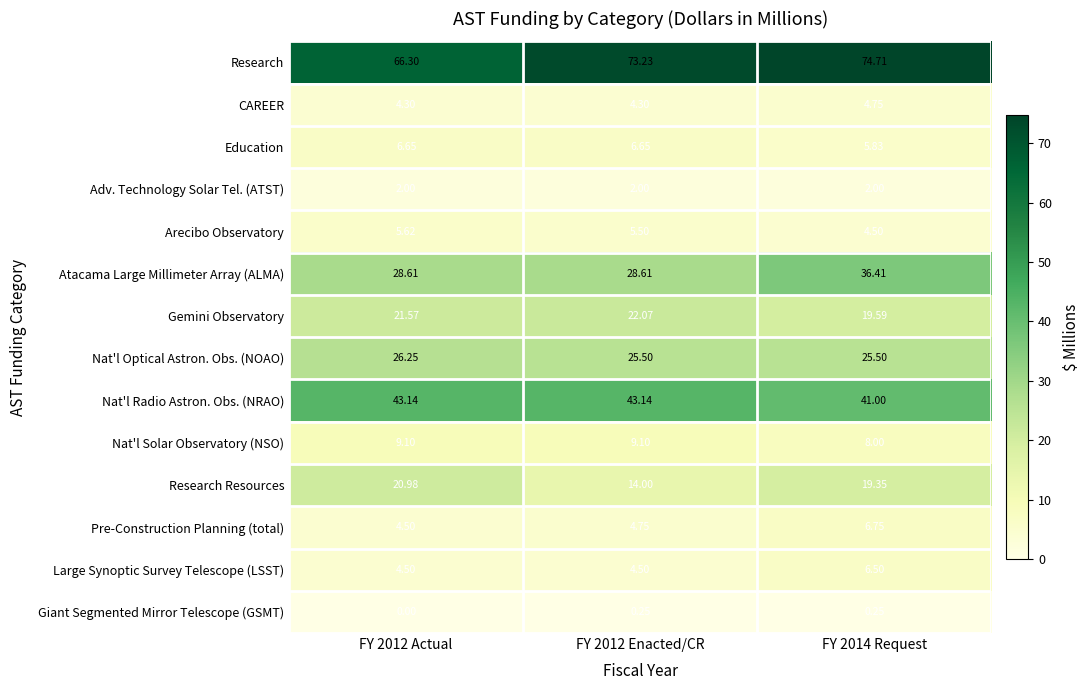

Which series changed the most between FY 2012 Enacted/CR and FY 2014 Request?

Atacama Large Millimeter Array (ALMA)